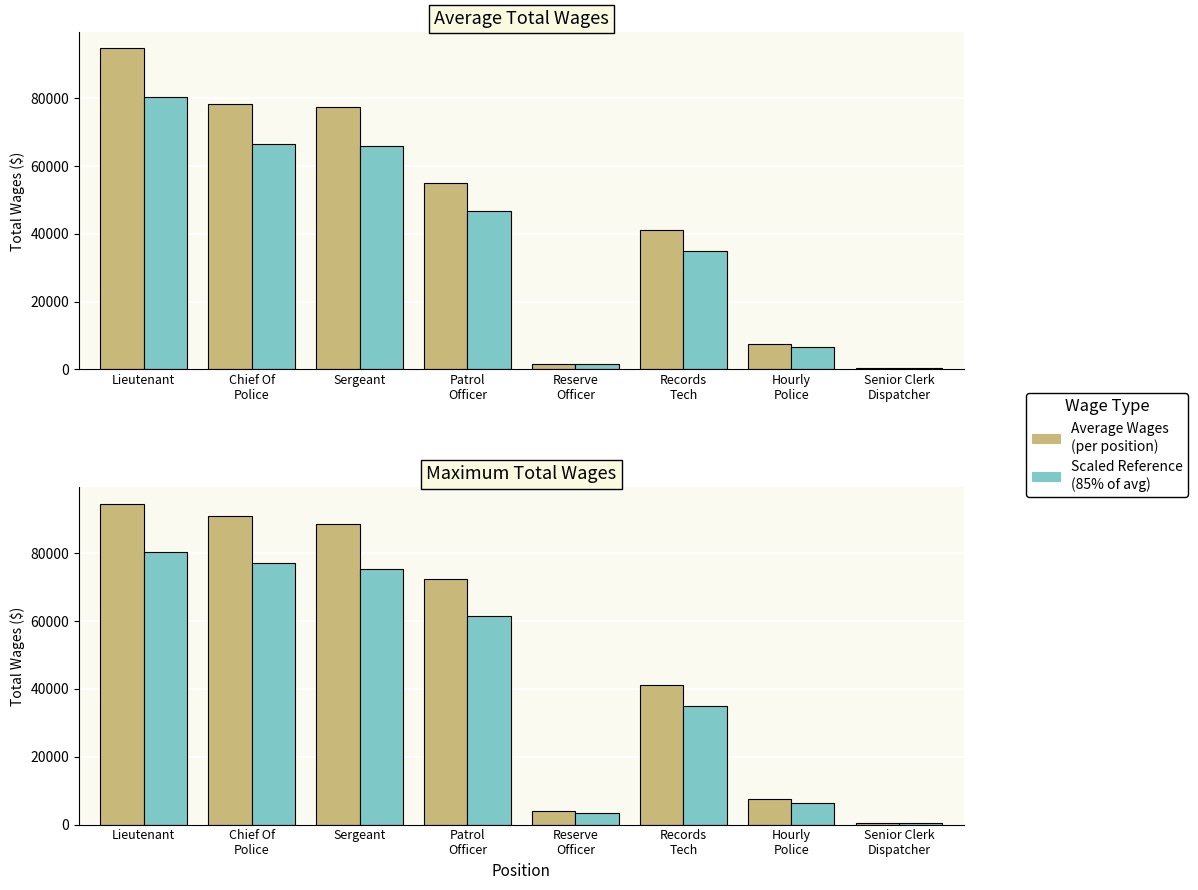

Which series changed the most between Lieutenant and Patrol
Officer?

Average Wages